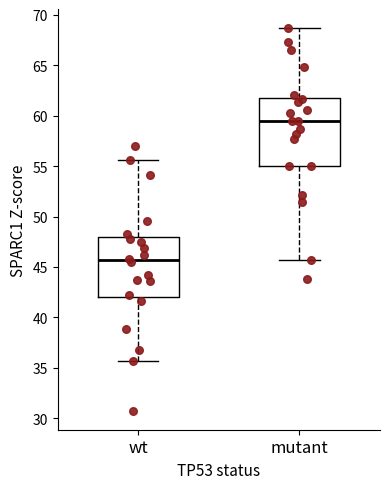

Reading left to right, read every box against the y-axis: the position of its median line, the range the box covers, and the ends of its whiskers. The values are not printed on the chart, so give them approximately, as read against the axis.

wt: median 45.5, box 42.0 to 48.0, whiskers 35.5 to 55.5
mutant: median 59.5, box 55.0 to 62.0, whiskers 45.5 to 68.5